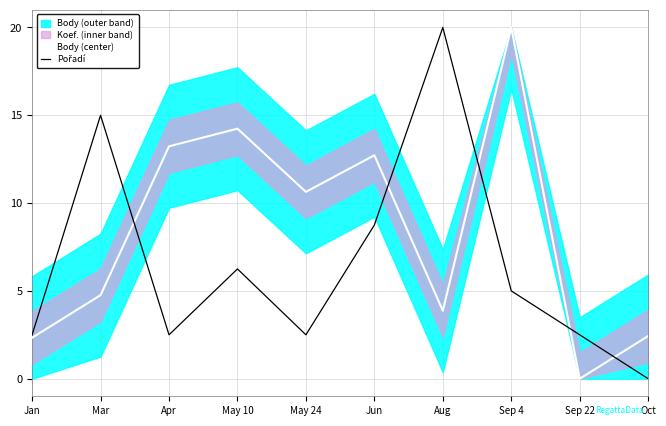

At which label does Pořadí reach its minimum?

Oct